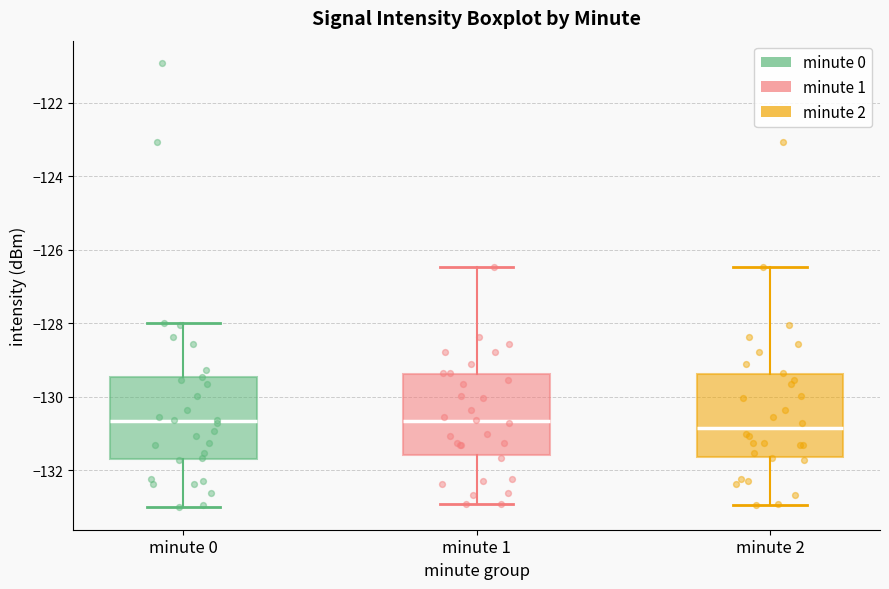

Where is the lower edge of the box for minute 0 on the y-axis? The values are not printed on the chart, so give them approximately, as read against the axis.

-131.6